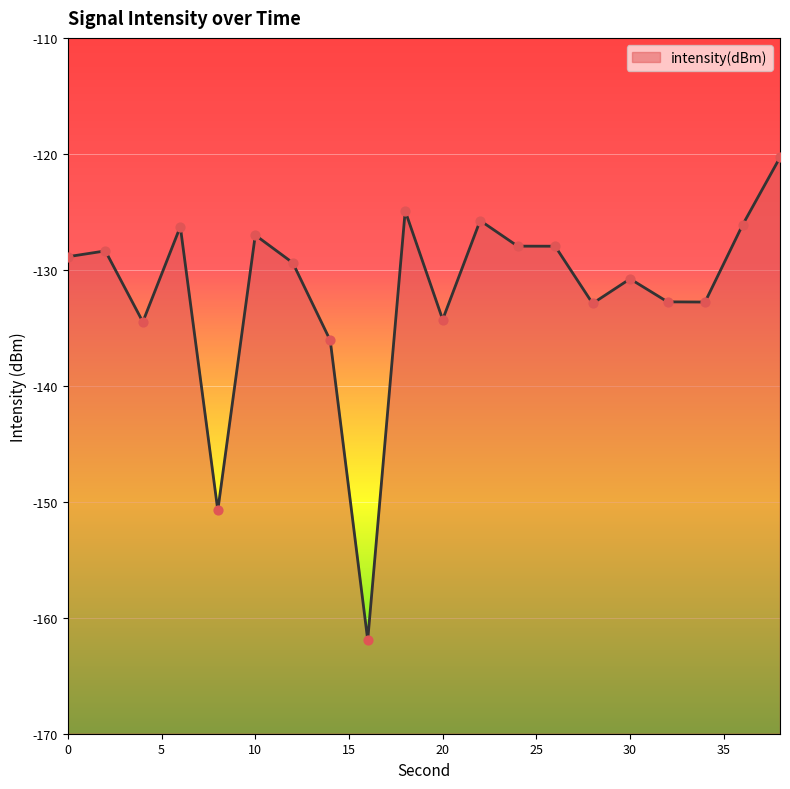

Between 26 and 0, which is larger?

26